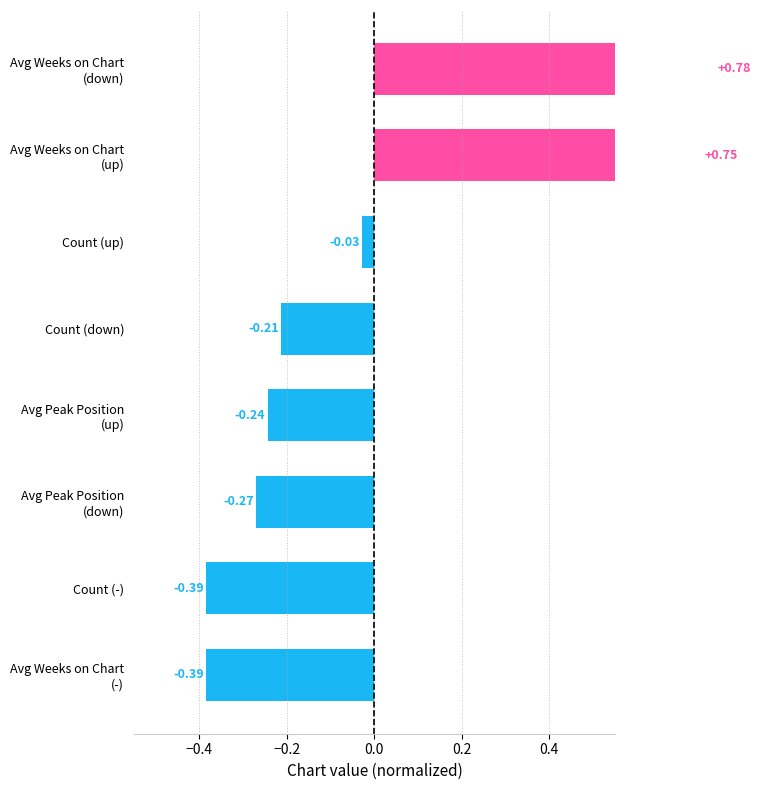

The value at Count (up) is -0.0. True or false?

True